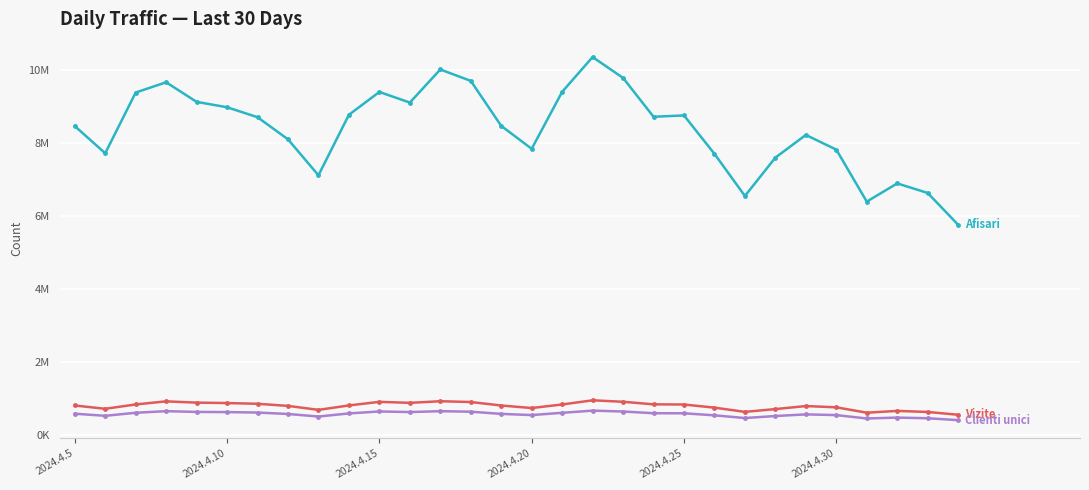

Reading right to left, list all the values displayed in this chart.

Afisari: 5760562	6631659	6894047	6395412	7818794	8221243	7599990	6549961	7703190	8755499	8718905	9782703	10354340	9401097	7841594	8469095	9701725	10013910	9107392	9398370	8773235	7116051	8100575	8706788	8979146	9126666	9662963	9382159	7719499	8464359
Vizite: 557728	634366	663873	614257	761726	796492	713324	637089	752640	838694	843153	913623	953563	839560	742384	811332	906700	928805	884027	911567	813082	691710	801059	858271	878572	890160	925185	840566	721285	811799
Clienti unici: 410277	462408	480640	455652	548682	568278	523202	468116	542115	597704	600005	646671	671009	611421	549211	581596	641685	655795	631966	648239	594377	509455	579490	618057	630981	635636	656523	612323	529486	586220